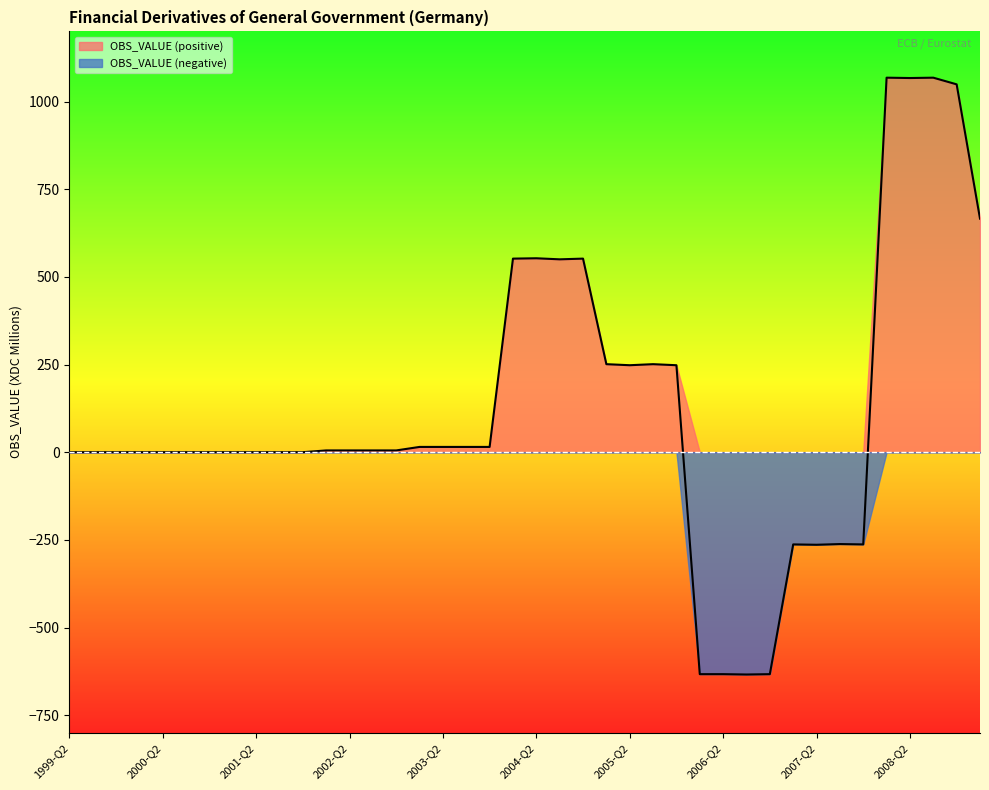

True or false: there are more than 1 points higher than both neighbors.

True